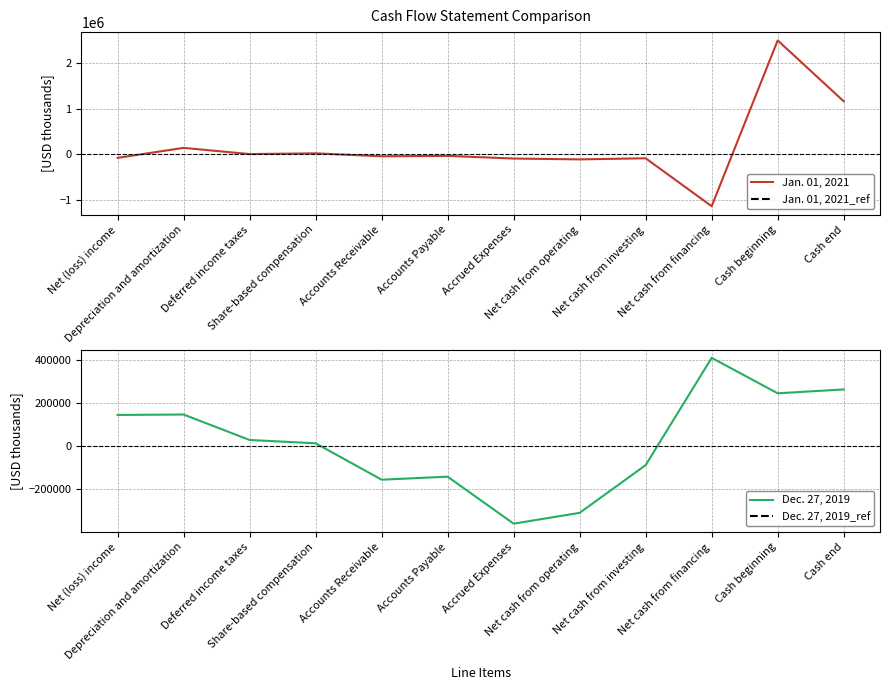

How many values in the Jan. 01, 2021 series exceed -37841?

5